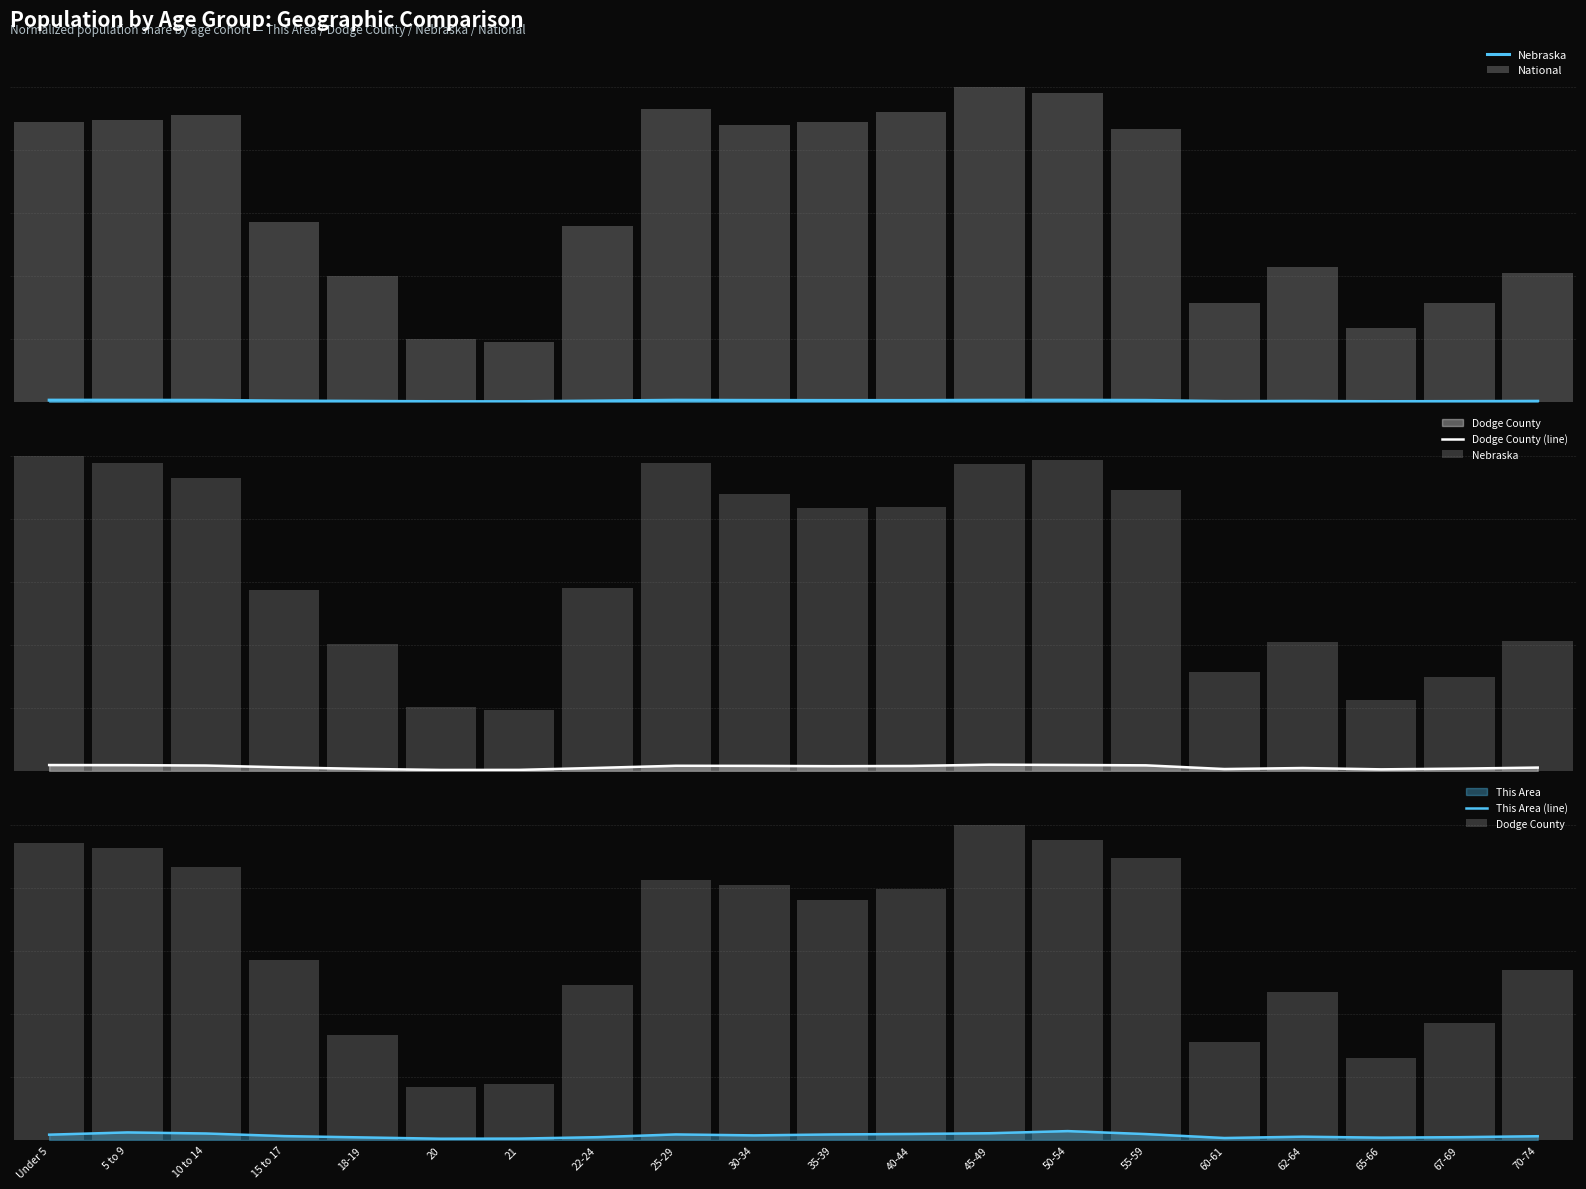

Which series changed the most between 5 to 9 and 30-34?

Dodge County